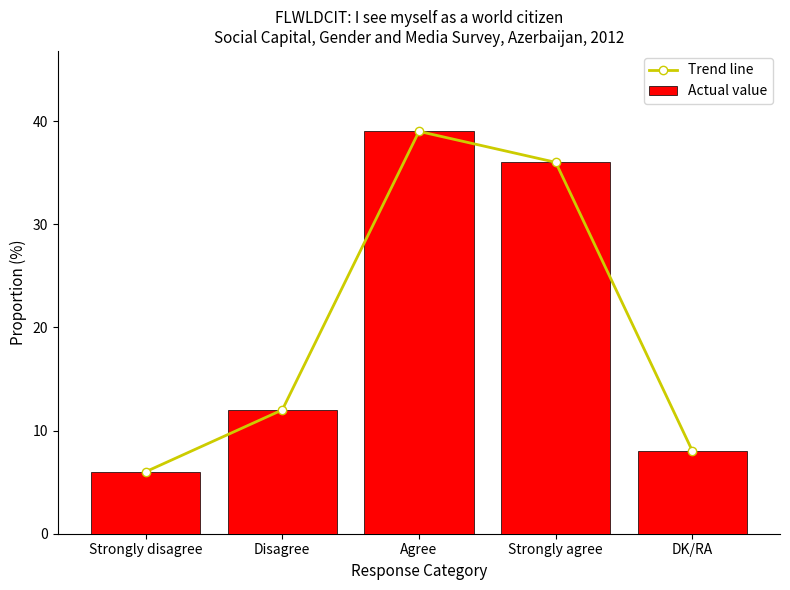

The Trend line series shows 39 at Agree. True or false?

True